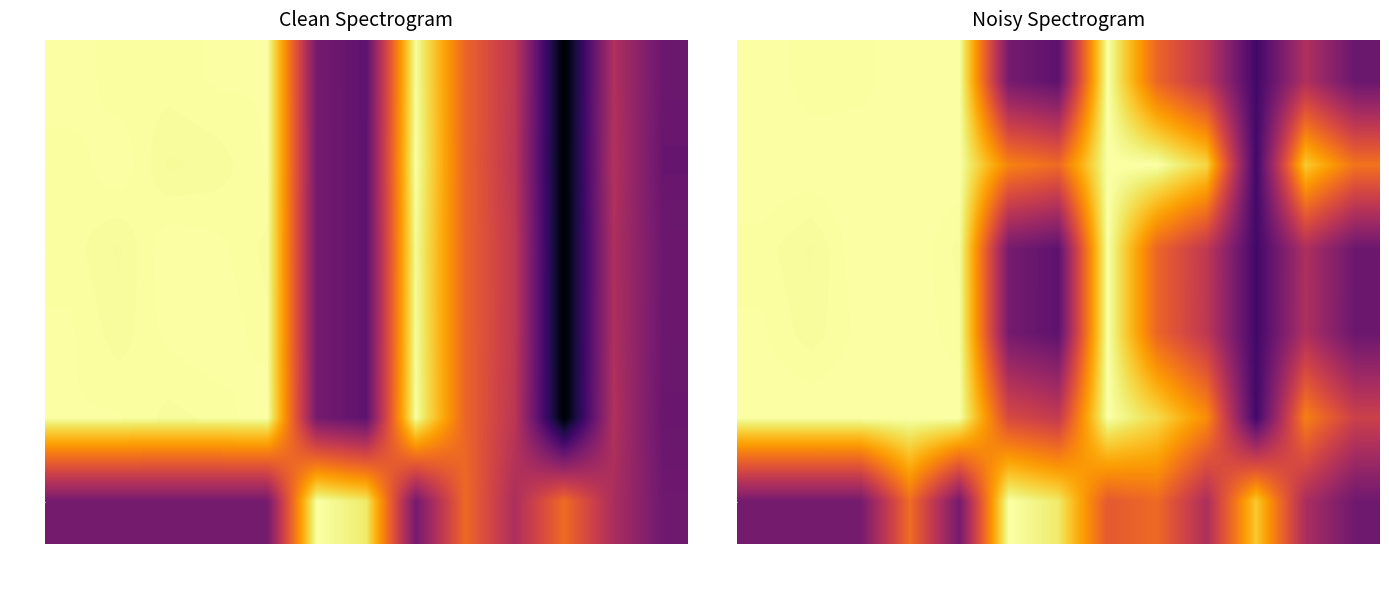

At how many categories does at least one series exceed 0?

13